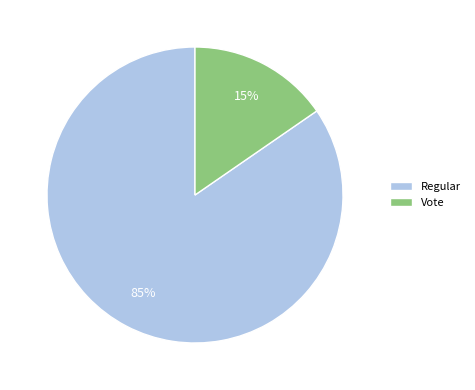

Combined, do Vote and Regular account for over 50%?

Yes